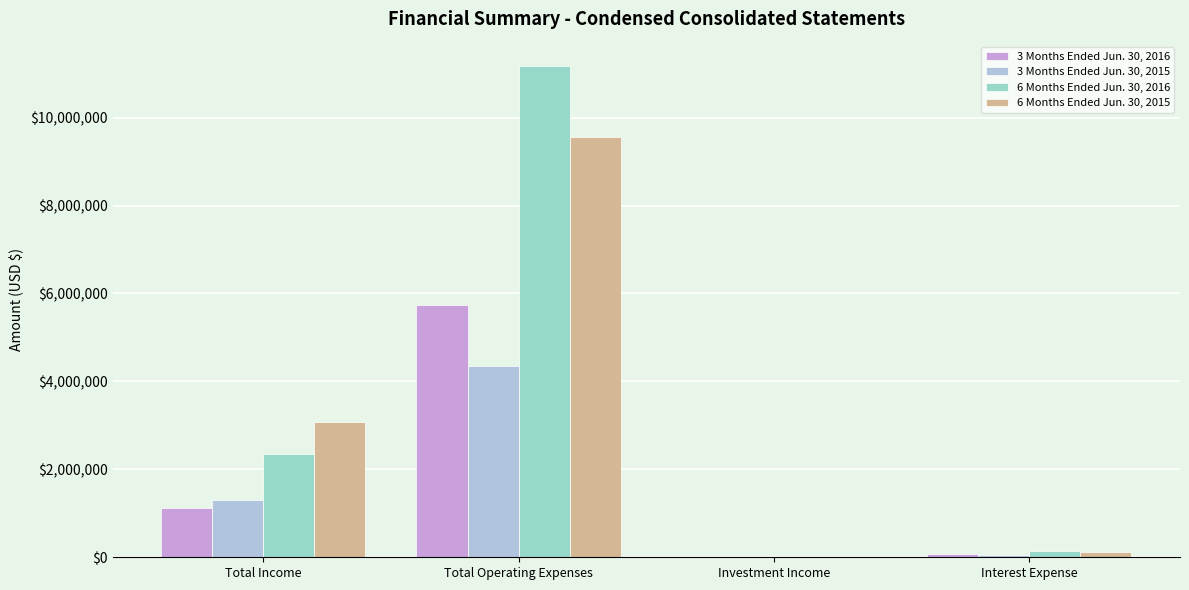

The 3 Months Ended Jun. 30, 2015 series shows 261 at Investment Income. True or false?

False